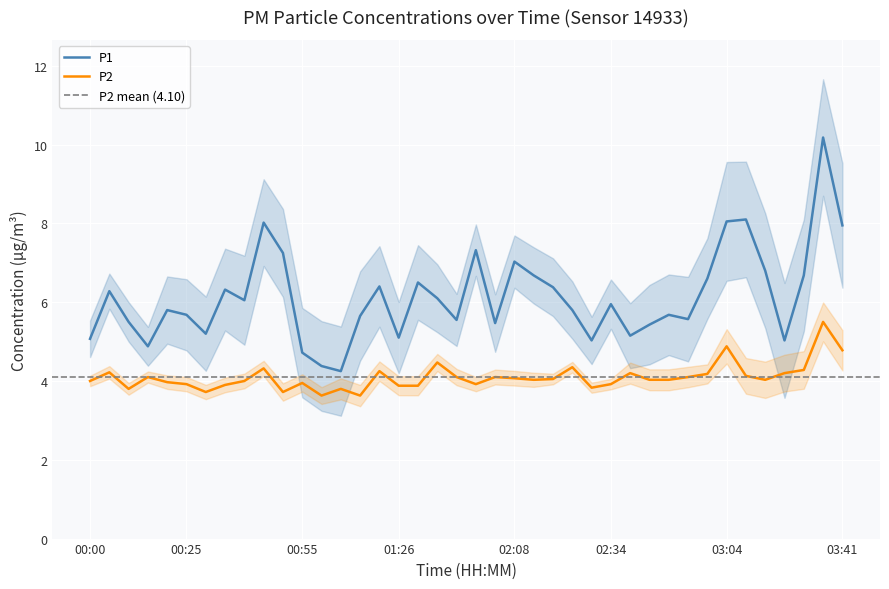

List the labels in order of P1 value, largest first.

03:36, 03:09, 03:04, 00:45, 03:41, 01:58, 00:50, 02:08, 03:15, 02:13, 03:31, 02:59, 01:43, 01:15, 02:18, 00:35, 00:05, 01:48, 00:40, 02:34, 00:20, 02:23, 00:25, 02:49, 01:10, 02:54, 01:53, 00:10, 02:03, 02:44, 00:30, 02:39, 01:26, 00:00, 02:29, 03:26, 00:15, 00:55, 01:00, 01:05